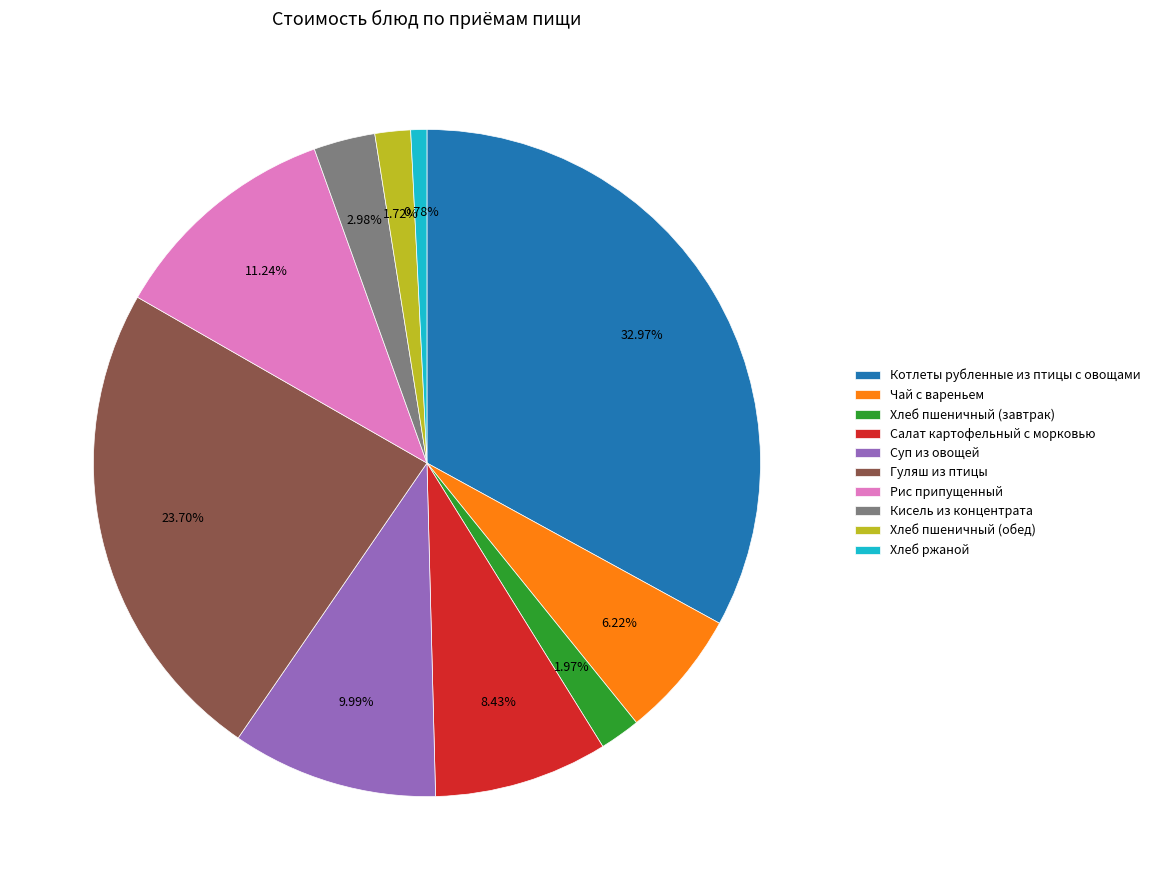

How many slices are in this pie chart?

10